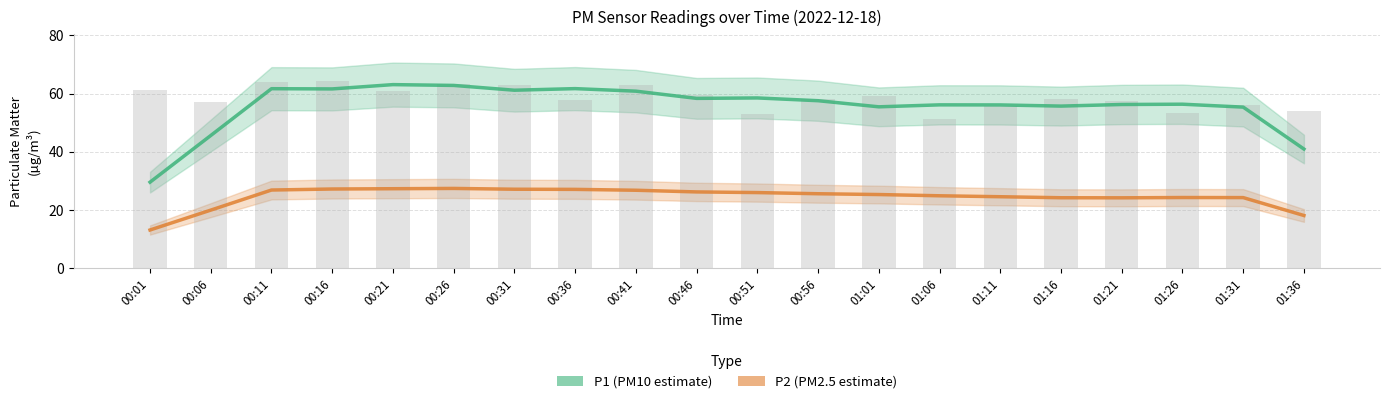

Reading left to right, transcribe all the data shown in this chart.

P1 (PM10): 00:01=29.6	00:06=45.6	00:11=61.7	00:16=61.6	00:21=63.1	00:26=62.8	00:31=61.2	00:36=61.7	00:41=60.8	00:46=58.4	00:51=58.5	00:56=57.6	01:01=55.5	01:06=56.2	01:11=56.1	01:16=55.7	01:21=56.3	01:26=56.4	01:31=55.4	01:36=41.0
P2 (PM2.5): 00:01=13.2	00:06=20.0	00:11=26.9	00:16=27.2	00:21=27.4	00:26=27.5	00:31=27.2	00:36=27.1	00:41=26.8	00:46=26.2	00:51=26.0	00:56=25.6	01:01=25.4	01:06=24.9	01:11=24.6	01:16=24.2	01:21=24.2	01:26=24.3	01:31=24.3	01:36=18.2